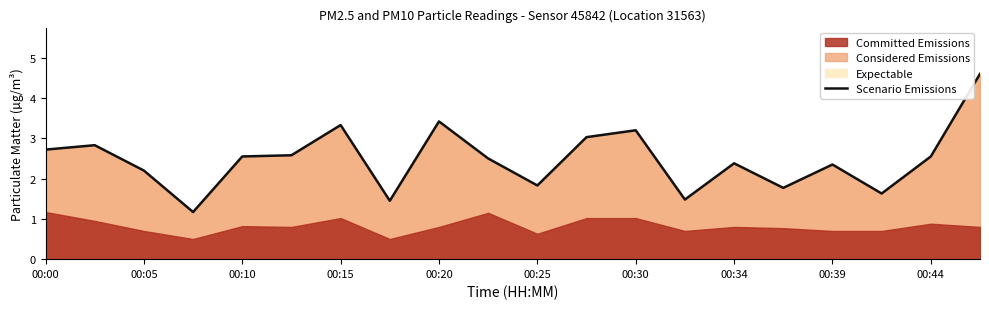

Read the value at 11.

3.0